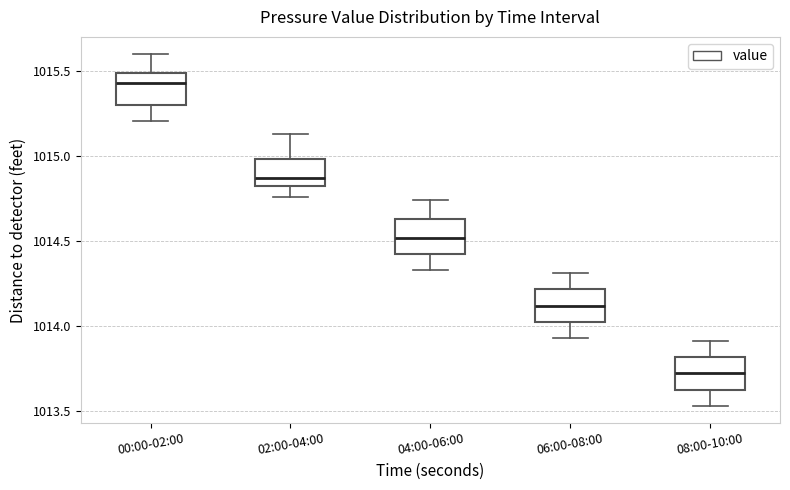

Reading left to right, transcribe this box plot: for each box, give where its median line is, the range the box spans, and where its two whiskers end, as read against the y-axis. The values are not printed on the chart, so give them approximately, as read against the axis.

00:00-02:00: median 1015.45, box 1015.30 to 1015.50, whiskers 1015.20 to 1015.60
02:00-04:00: median 1014.85 (just above the box's lower edge), box 1014.85 to 1015.00, whiskers 1014.75 to 1015.15
04:00-06:00: median 1014.50, box 1014.45 to 1014.65, whiskers 1014.35 to 1014.75
06:00-08:00: median 1014.10, box 1014.05 to 1014.20, whiskers 1013.95 to 1014.30
08:00-10:00: median 1013.70, box 1013.65 to 1013.80, whiskers 1013.55 to 1013.90